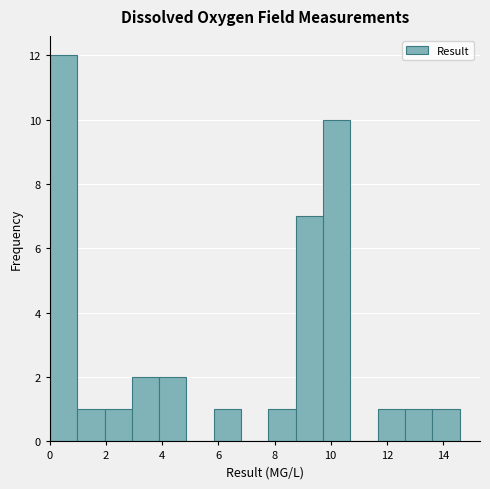

Over which range of the x-axis is the bar tallest?

0.0 to 1.0